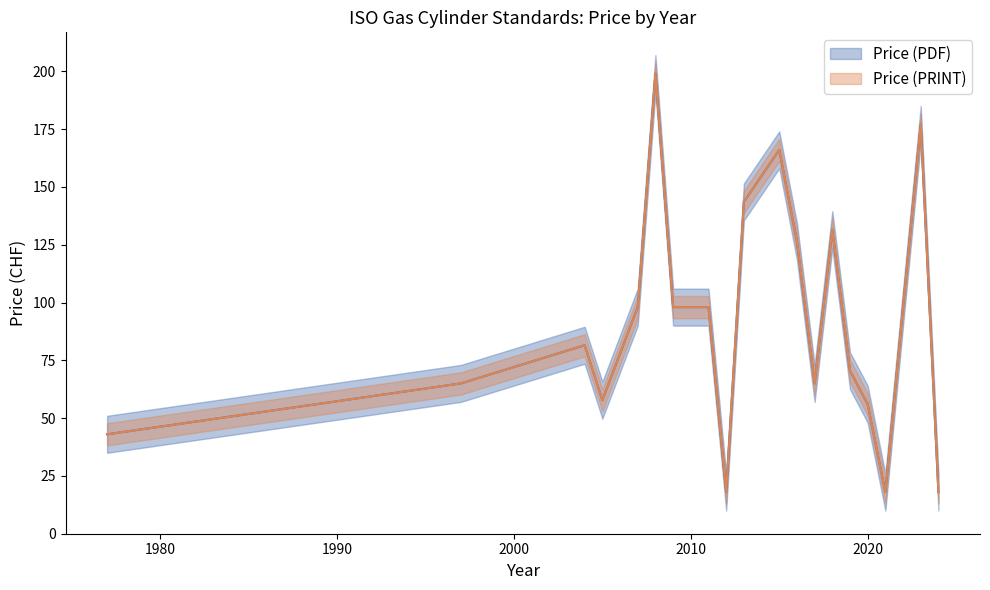

What is the value of the Price (PRINT) point at the 11th from the left?

166.0